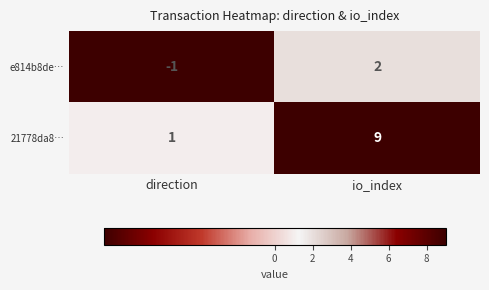

Which category has the highest value across all series?

io_index